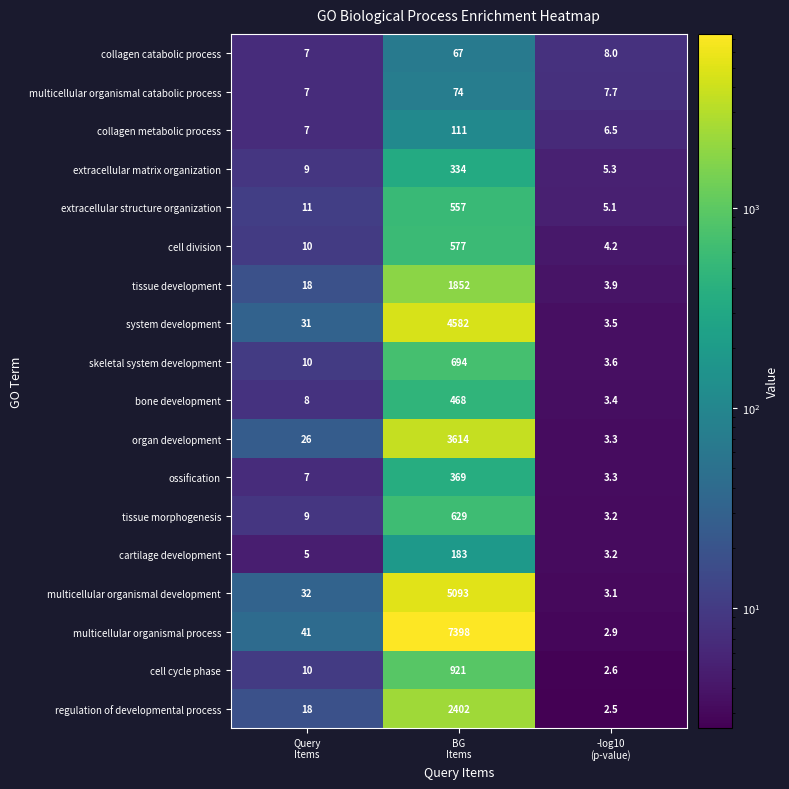

How many data points in ossification are less than 7?

1